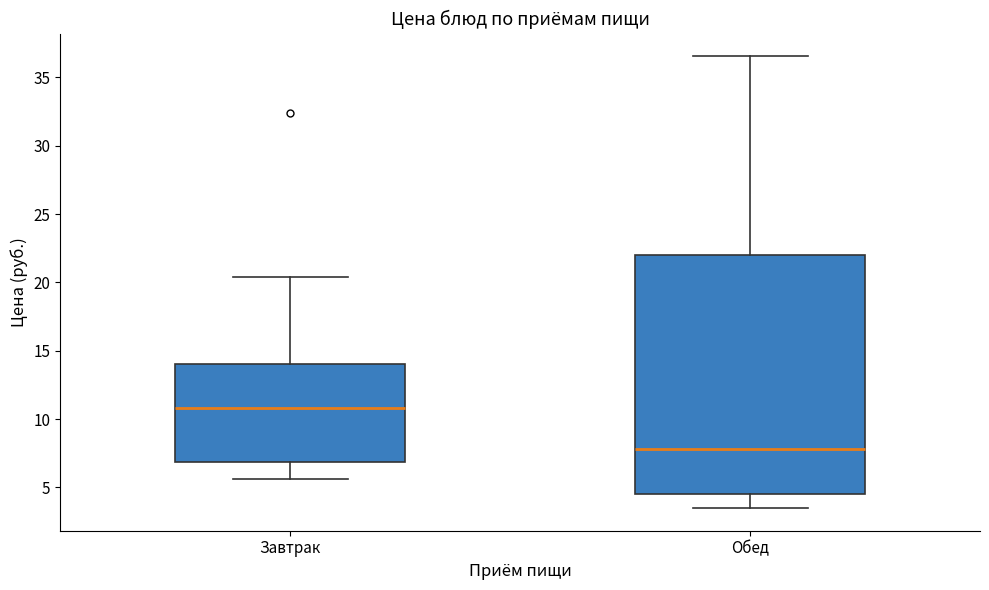

Which box is the tallest, from its lower edge to its upper edge?

Обед